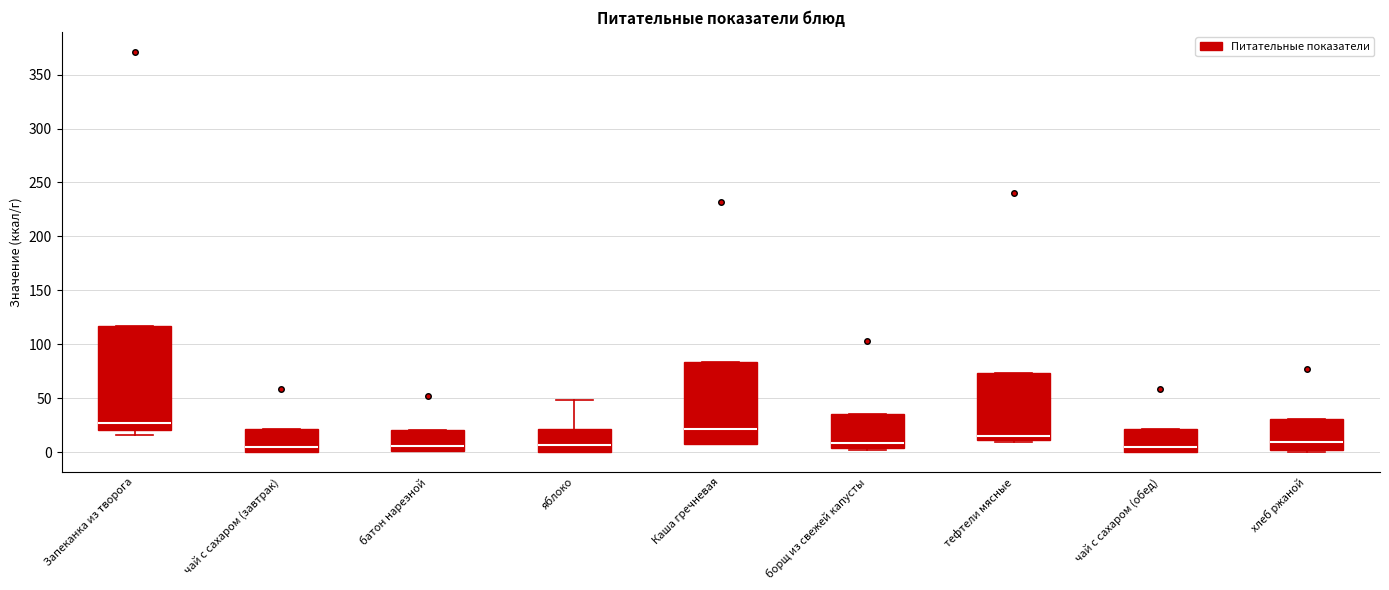

Reading left to right, transcribe this box plot: for each box, give where its median line is, the range the box spans, and where its two whiskers end, as read against the y-axis. The values are not printed on the chart, so give them approximately, as read against the axis.

Запеканка из творога: median 25, box 20 to 115, whiskers 15 to 115
чай с сахаром (завтрак): median 5, box 0 to 20, whiskers 0 to 20
батон нарезной: median 5, box 0 to 20, whiskers 0 to 20
яблоко: median 5, box 0 to 20, whiskers 0 to 50
Каша гречневая: median 20, box 5 to 85, whiskers 5 to 85
борщ из свежей капусты: median 10, box 5 to 35, whiskers 0 to 35
тефтели мясные: median 15, box 10 to 75, whiskers 10 (just below the box's lower edge) to 75
чай с сахаром (обед): median 5, box 0 to 20, whiskers 0 to 20
хлеб ржаной: median 10, box 0 to 30, whiskers 0 (just below the box's lower edge) to 30